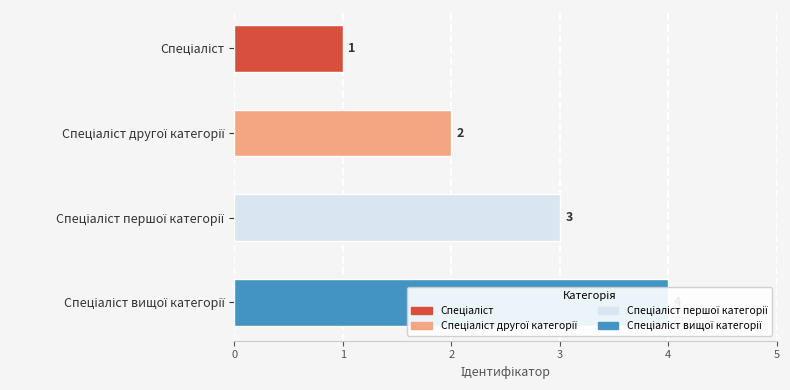

What is the change in value from 0 to 2?

+2